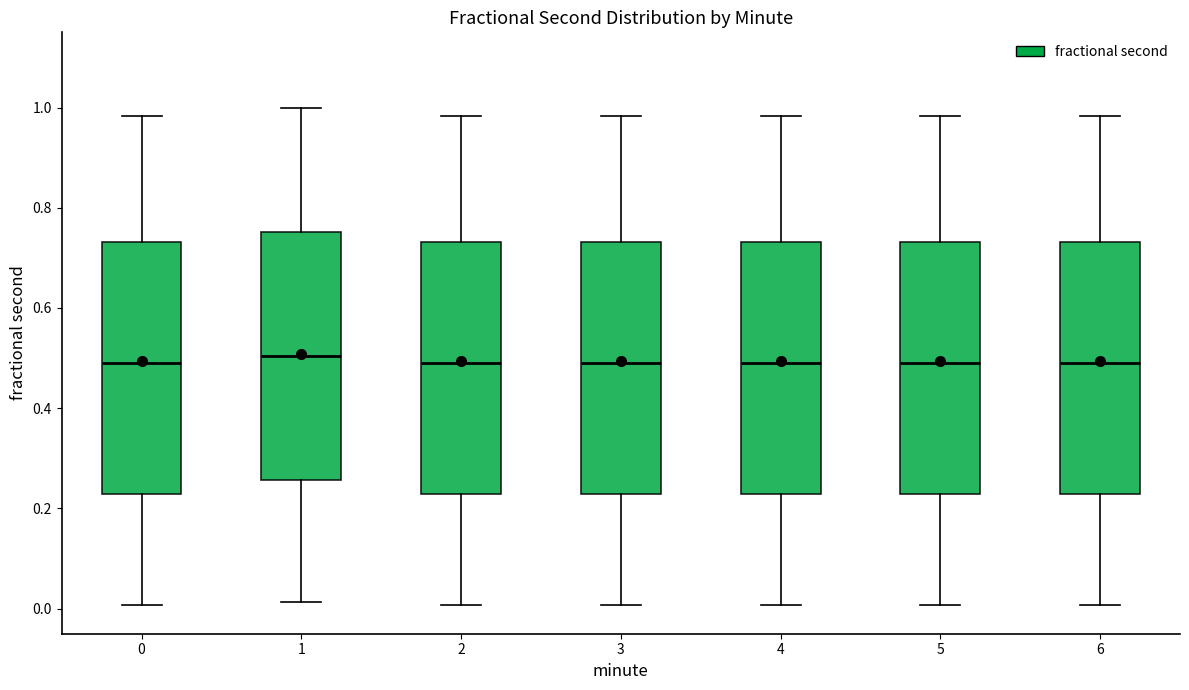

Reading left to right, read every box against the y-axis: the position of its median line, the range the box covers, and the ends of its whiskers. The values are not printed on the chart, so give them approximately, as read against the axis.

0: median 0.48, box 0.22 to 0.74, whiskers 0.00 to 0.98
1: median 0.50, box 0.26 to 0.76, whiskers 0.02 to 1.00
2: median 0.48, box 0.22 to 0.74, whiskers 0.00 to 0.98
3: median 0.48, box 0.22 to 0.74, whiskers 0.00 to 0.98
4: median 0.48, box 0.22 to 0.74, whiskers 0.00 to 0.98
5: median 0.48, box 0.22 to 0.74, whiskers 0.00 to 0.98
6: median 0.48, box 0.22 to 0.74, whiskers 0.00 to 0.98